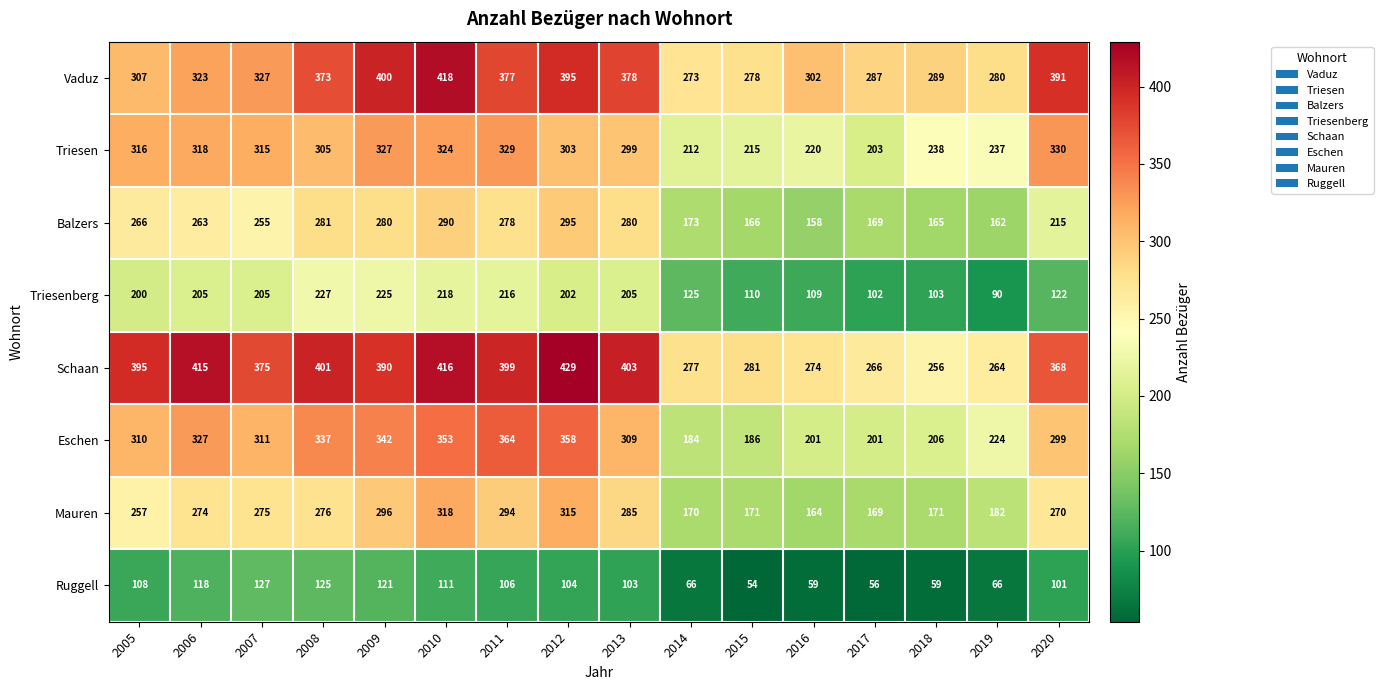

Count the number of categories in the chart.

16